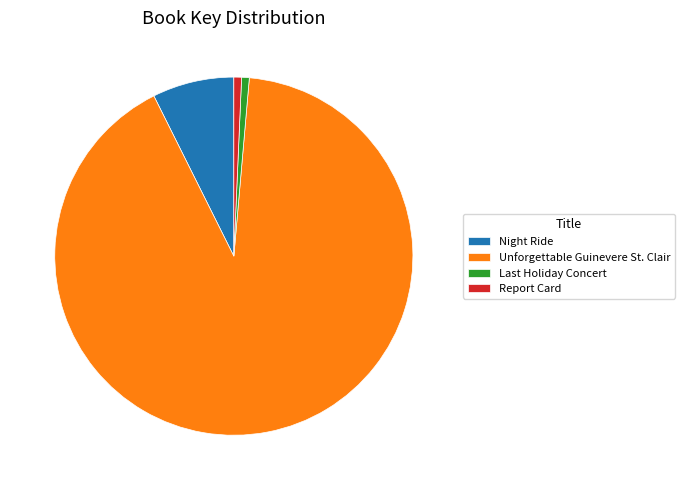

How many slices are in this pie chart?

4